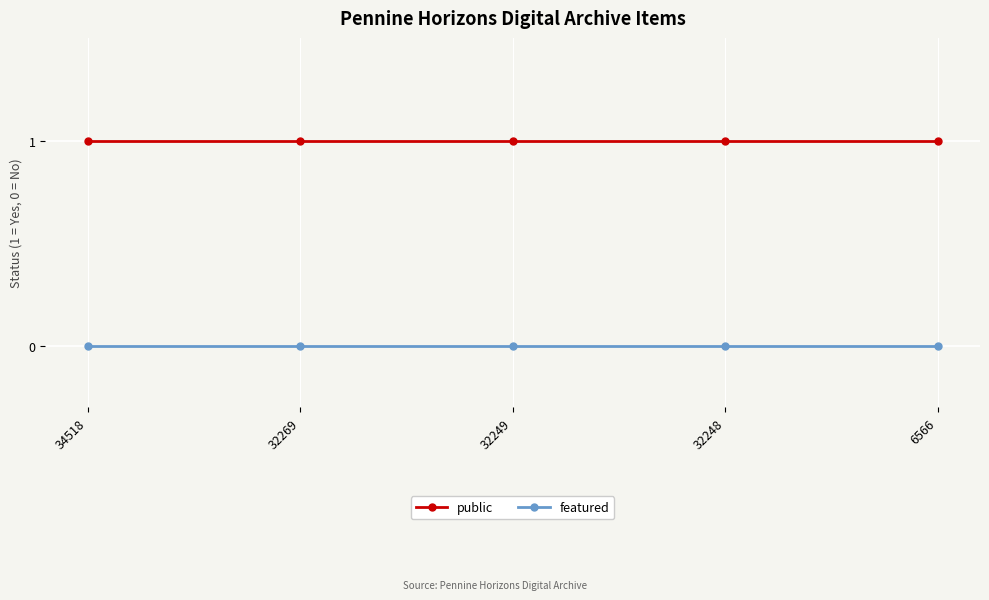

True or false: featured and public cross at least once.

False